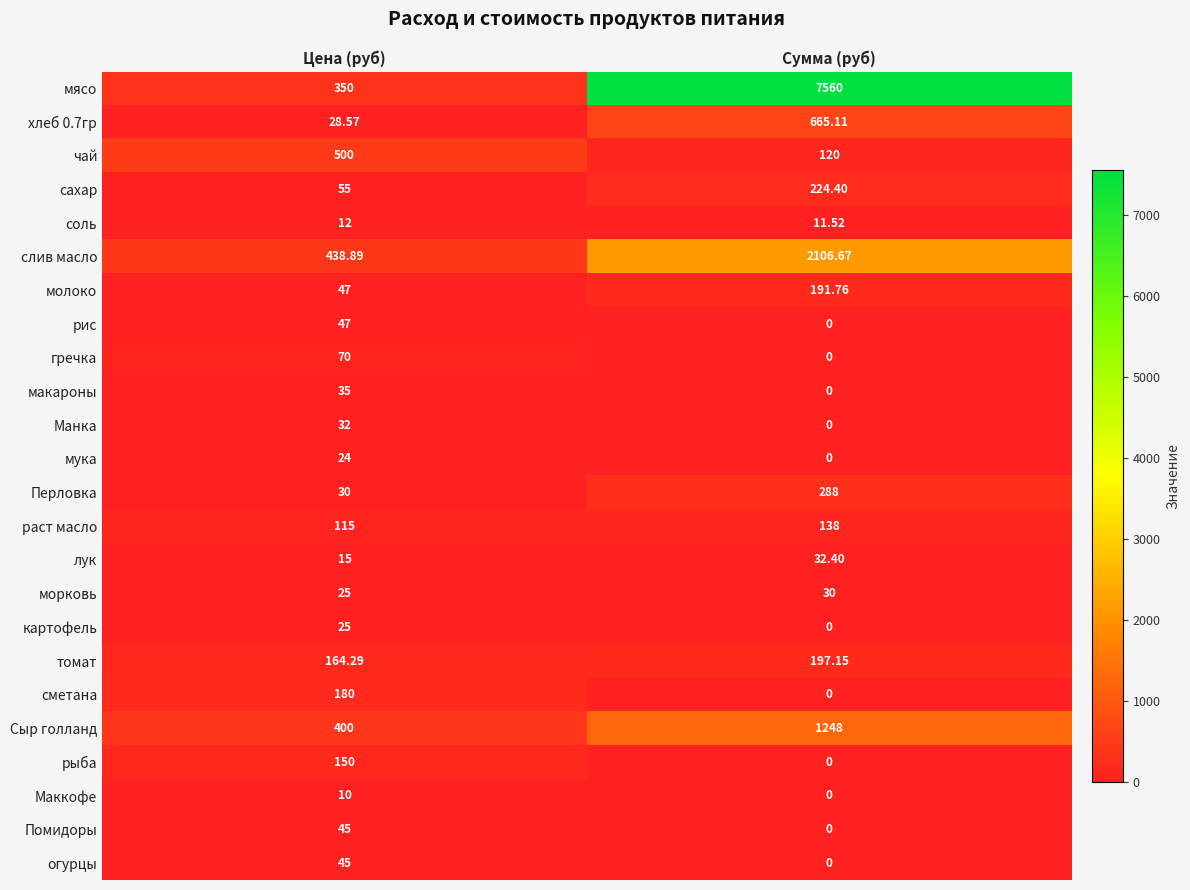

What is the total value across all series at Сумма (руб)?

12813.0